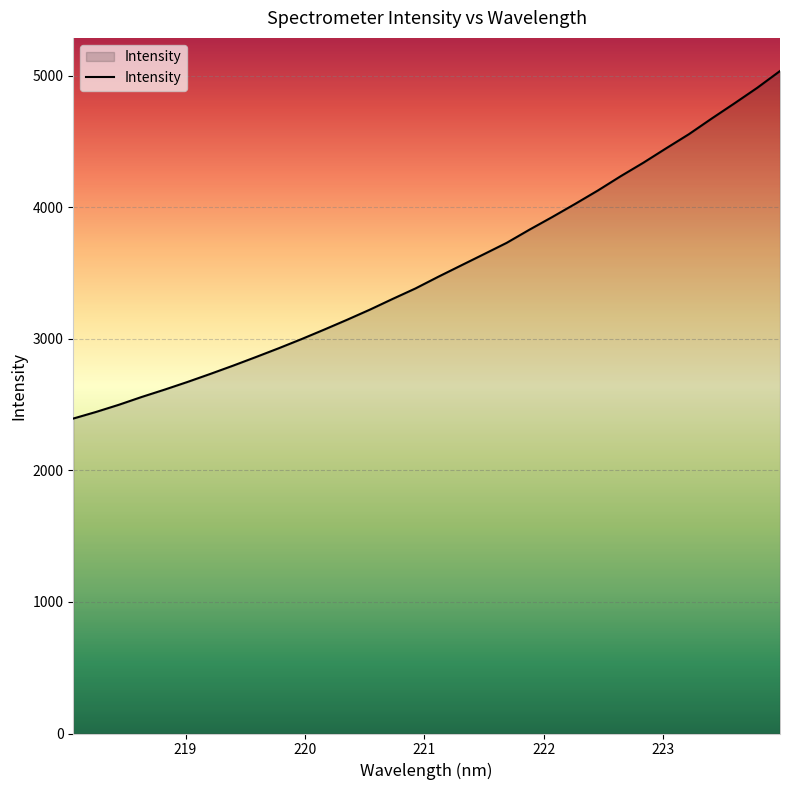

How many values exceed 3470?

16